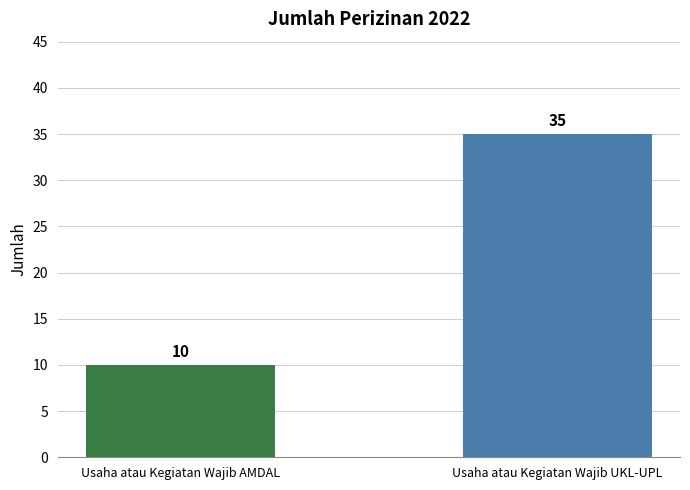

Is it true that the value at Usaha atau Kegiatan Wajib AMDAL is 4?

False